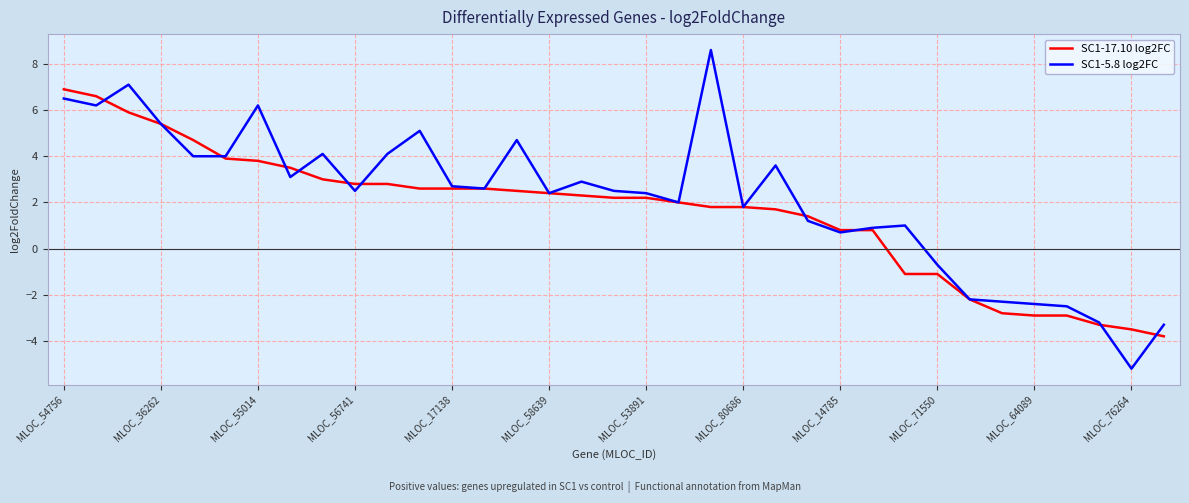

Which series has the widest spread of values?

SC1-5.8 log2FC